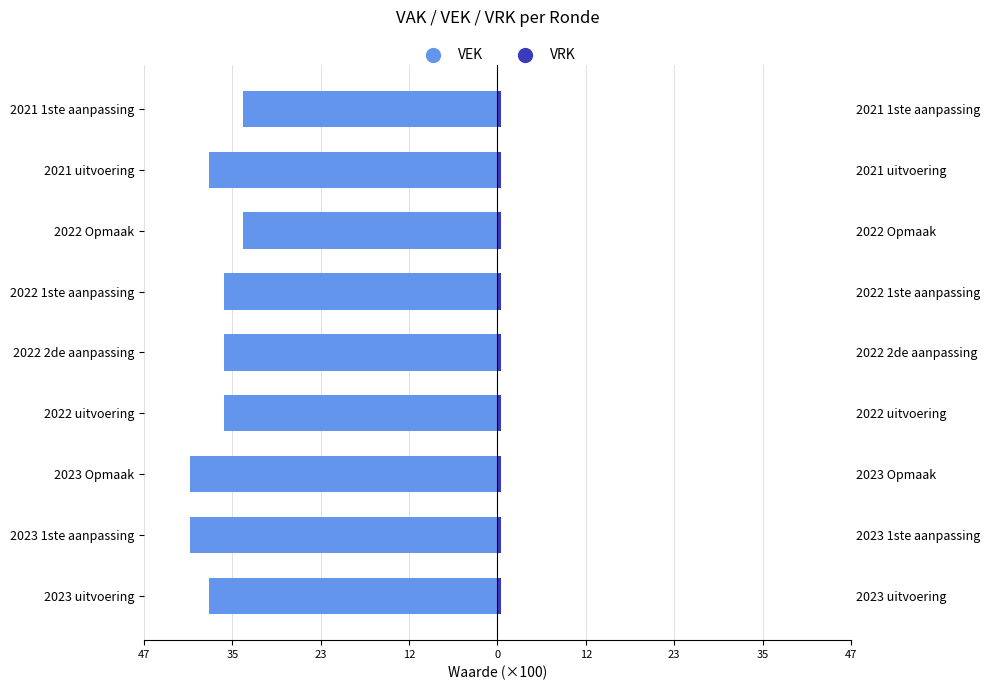

What is the lowest value of the VEK series?

-40.5